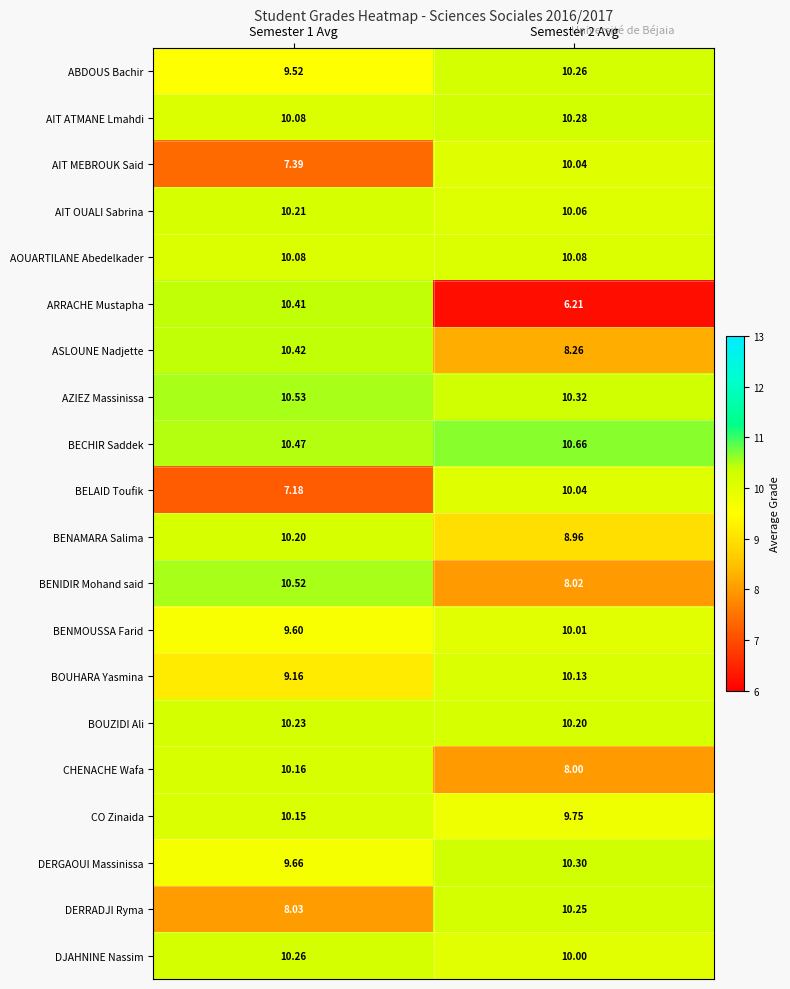

Which series has the largest range (max minus min)?

ARRACHE Mustapha